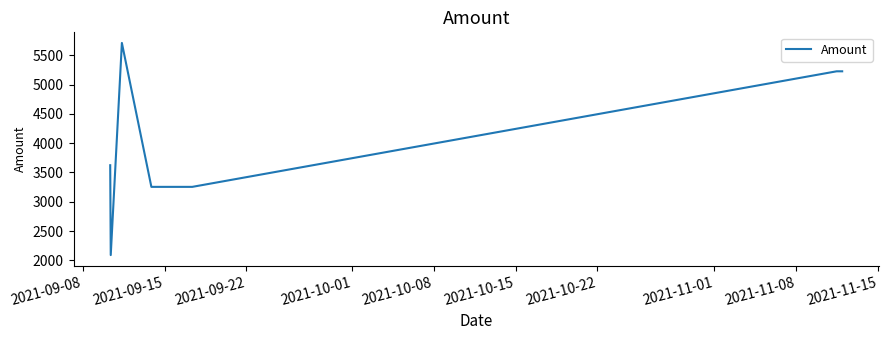

True or false: the data has more than 0 interior local peaks.

True